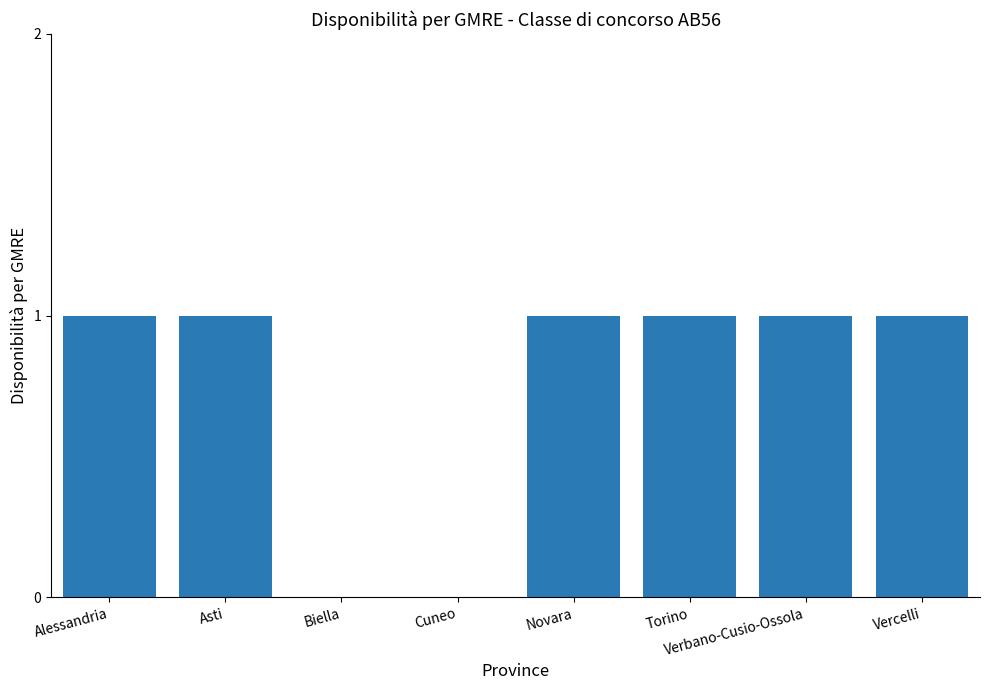

Is it true that the value at Biella is 0?

True